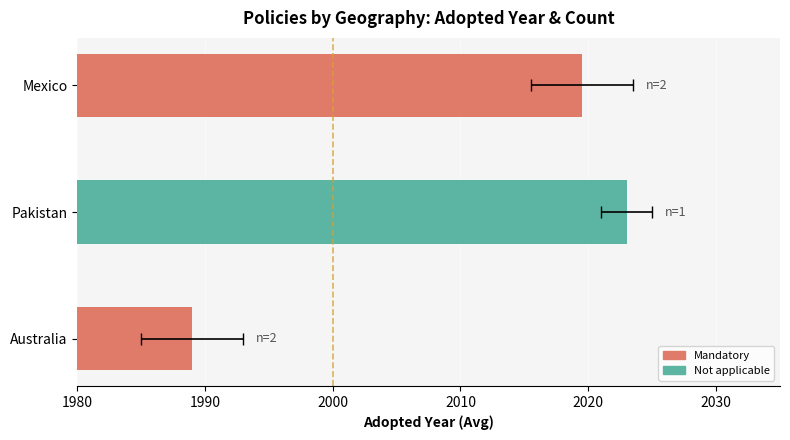

Which has a higher value, Mexico or Pakistan?

Pakistan